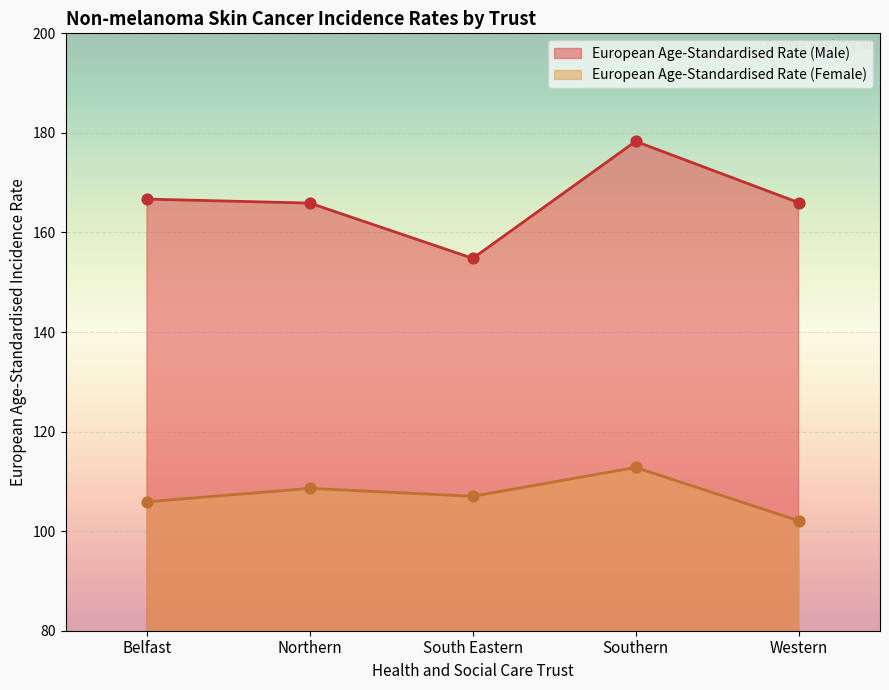

Which series has the largest total across all categories?

European Age-Standardised Rate (Male)